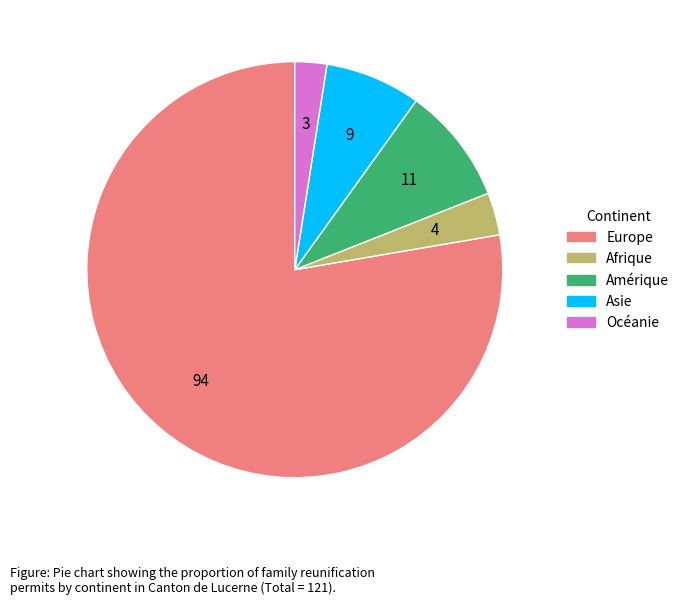

How many slices are in this pie chart?

5